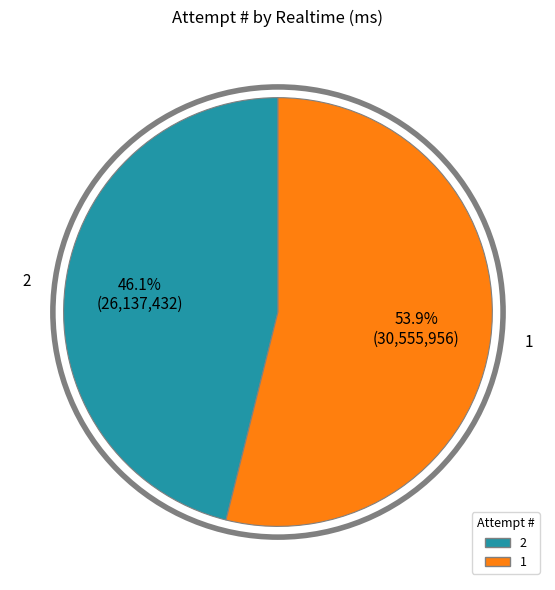

To the nearest percent, what is the combined percentage of 1 and 2?

100%